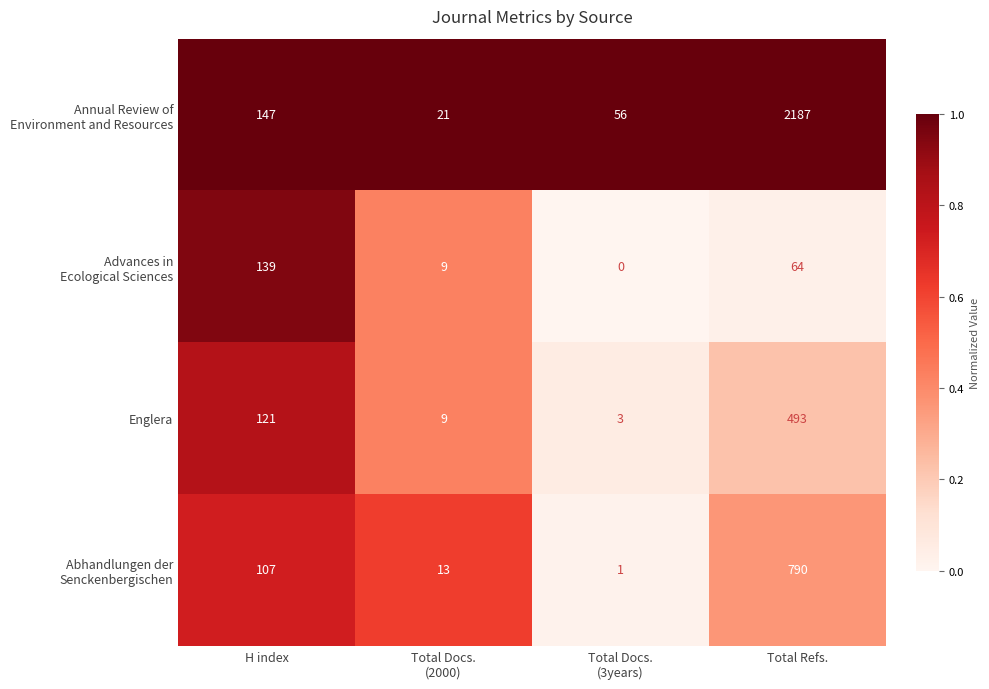

What is the sum of all Englera values?

626